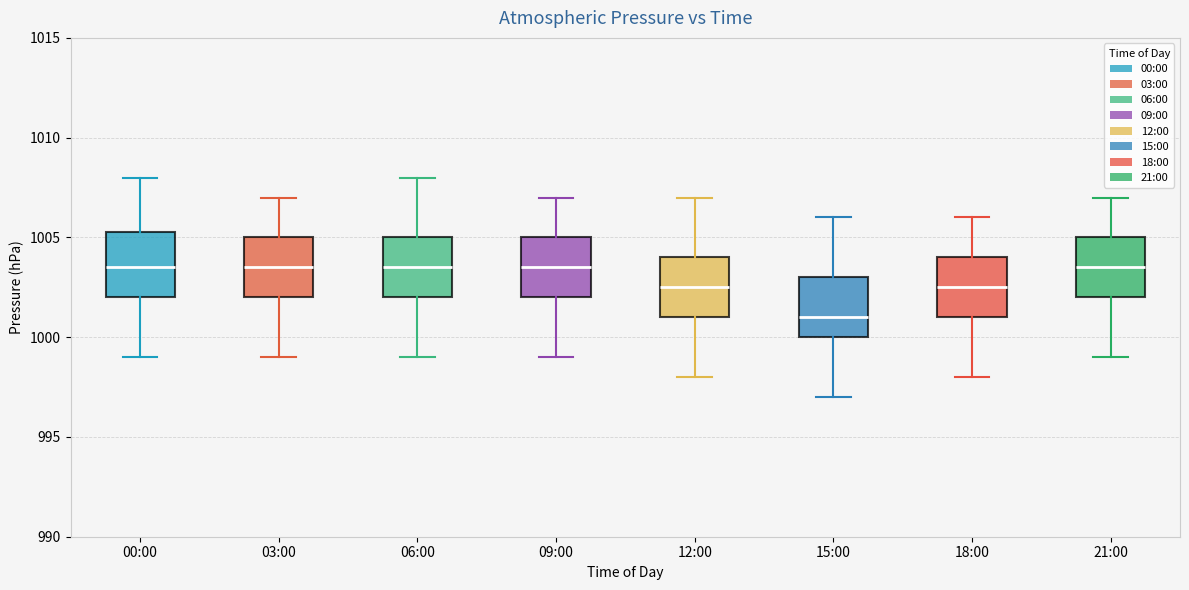

Reading left to right, read every box against the y-axis: the position of its median line, the range the box covers, and the ends of its whiskers. The values are not printed on the chart, so give them approximately, as read against the axis.

00:00: median 1003.5, box 1002.0 to 1005.5, whiskers 999.0 to 1008.0
03:00: median 1003.5, box 1002.0 to 1005.0, whiskers 999.0 to 1007.0
06:00: median 1003.5, box 1002.0 to 1005.0, whiskers 999.0 to 1008.0
09:00: median 1003.5, box 1002.0 to 1005.0, whiskers 999.0 to 1007.0
12:00: median 1002.5, box 1001.0 to 1004.0, whiskers 998.0 to 1007.0
15:00: median 1001.0, box 1000.0 to 1003.0, whiskers 997.0 to 1006.0
18:00: median 1002.5, box 1001.0 to 1004.0, whiskers 998.0 to 1006.0
21:00: median 1003.5, box 1002.0 to 1005.0, whiskers 999.0 to 1007.0